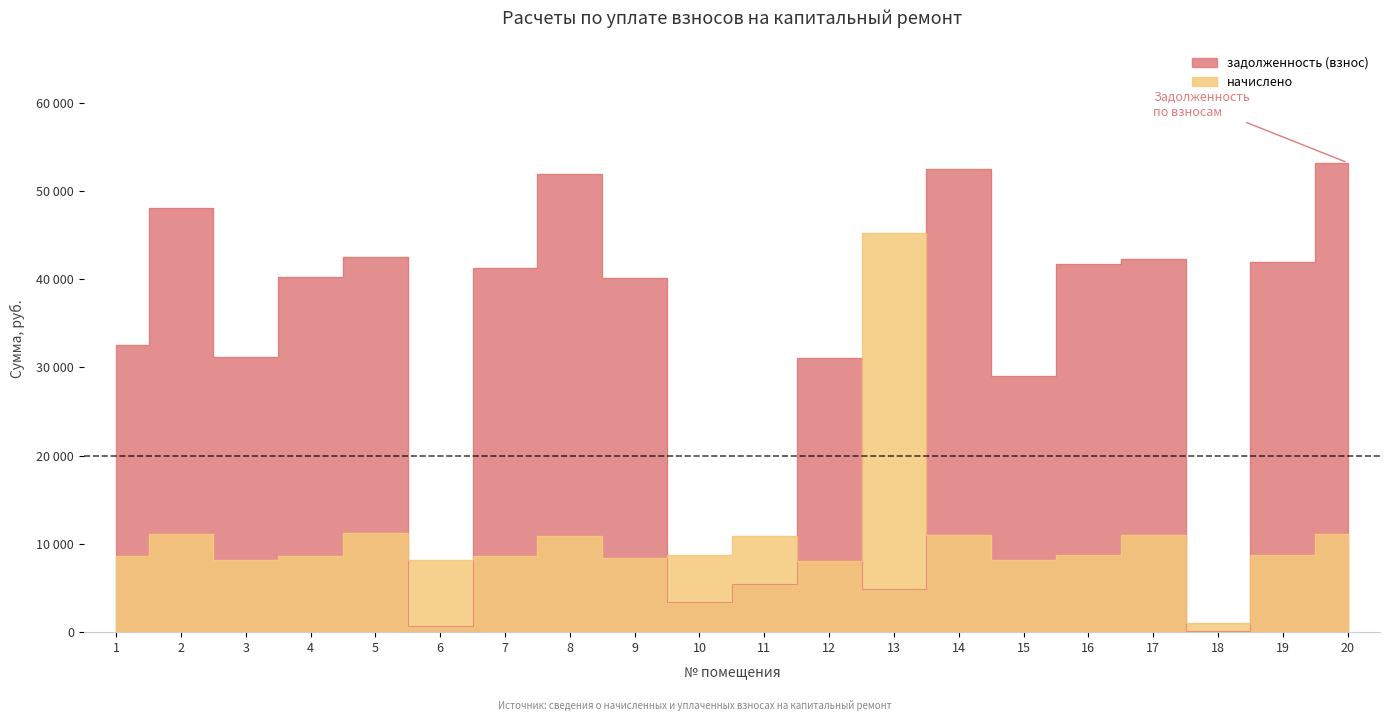

What is the approximate value of начислено at 15?

8117.2